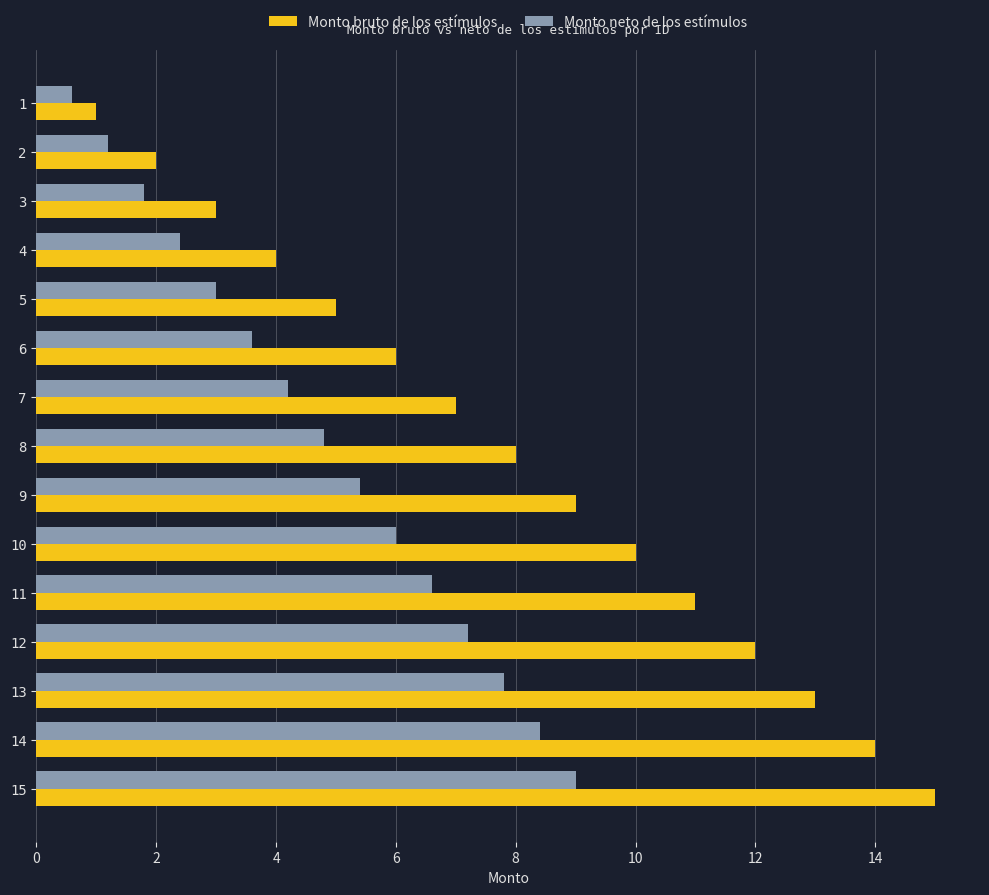

Rank the series at 6 from lowest to highest value.

Monto neto de los estímulos, Monto bruto de los estímulos